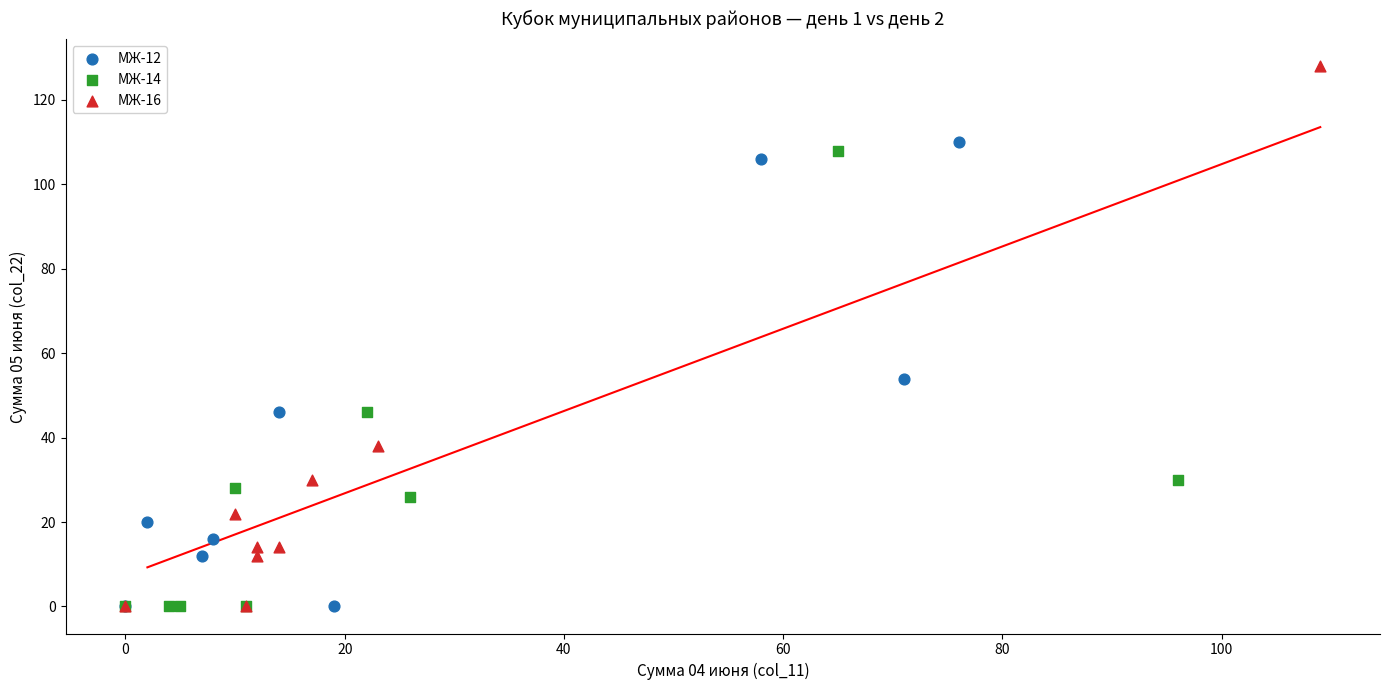

Which series has the widest spread of Y values?

МЖ-16